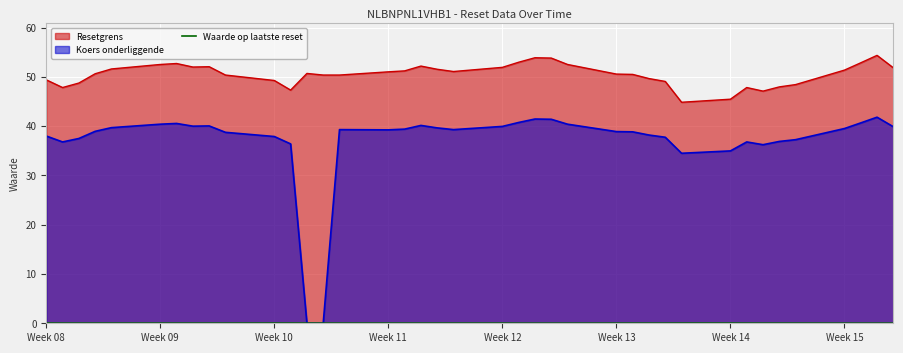

What is the maximum value shown in the chart?

54.4